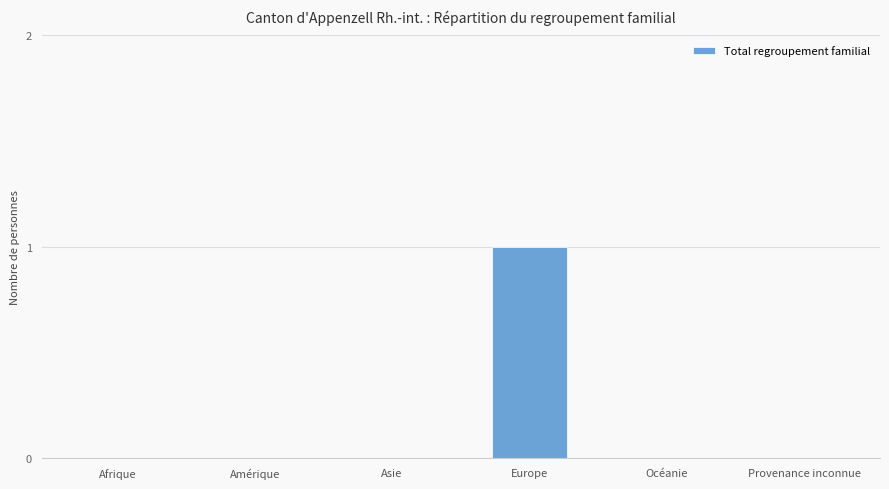

What is the sum of the values at Europe and Afrique?

1